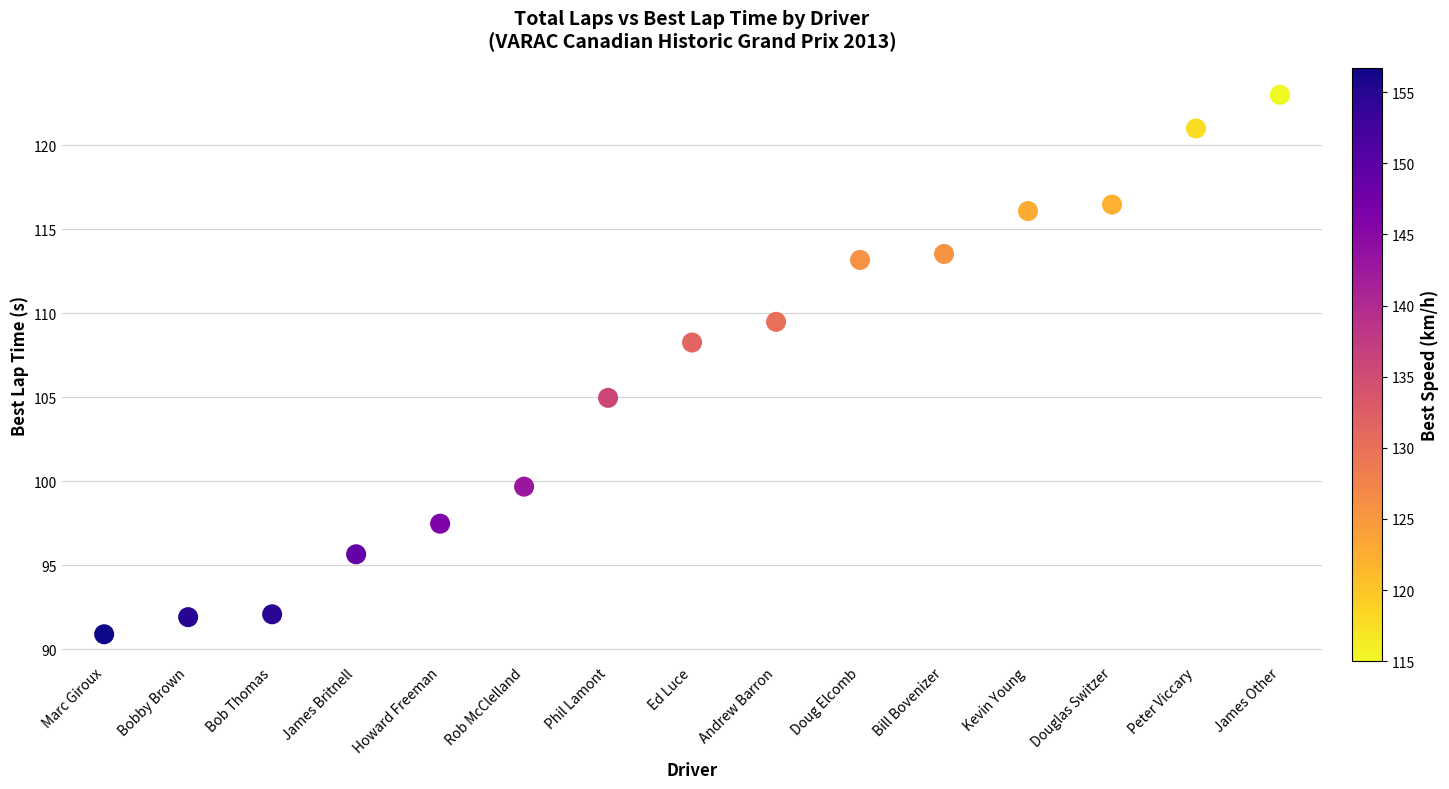

What Y value in the scatter plot is closest to 106?

105.0